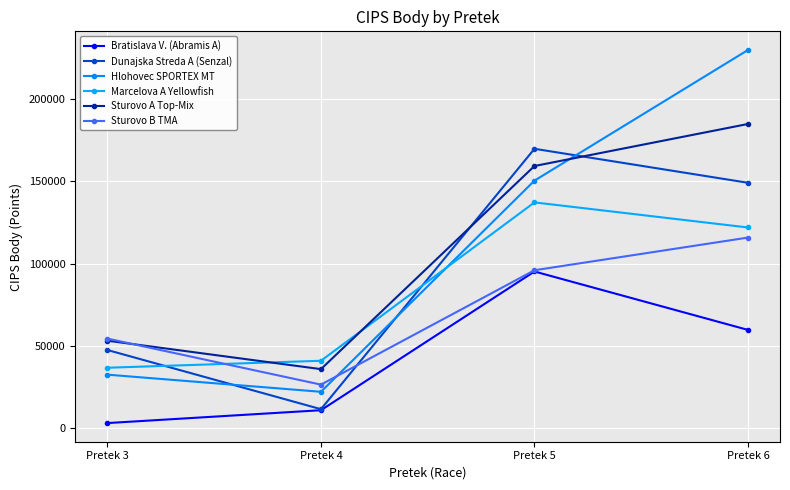

What is the sum of all Sturovo A Top-Mix values?

432950